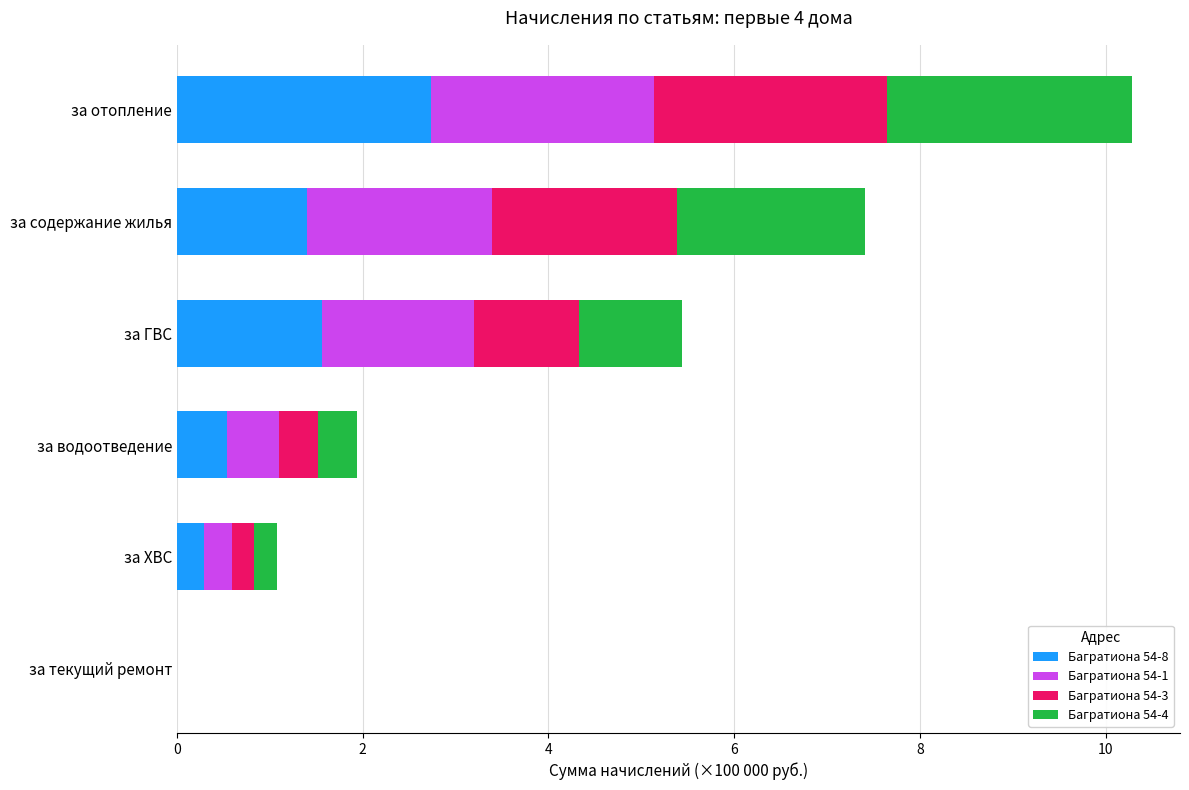

What is the sum of all Багратиона 54-8 values?

6.5